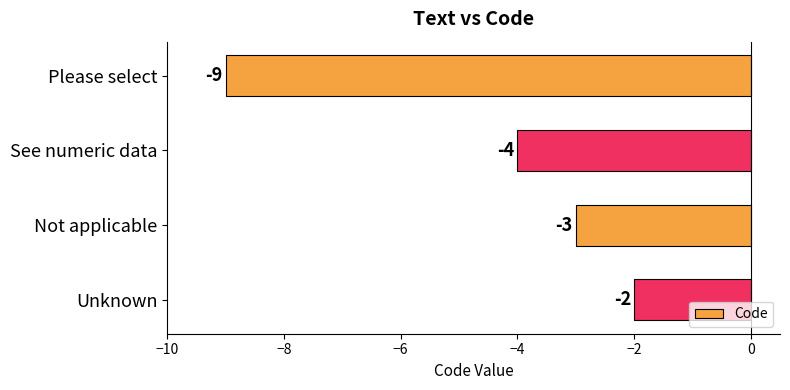

Which label corresponds to the largest value in the chart?

Unknown